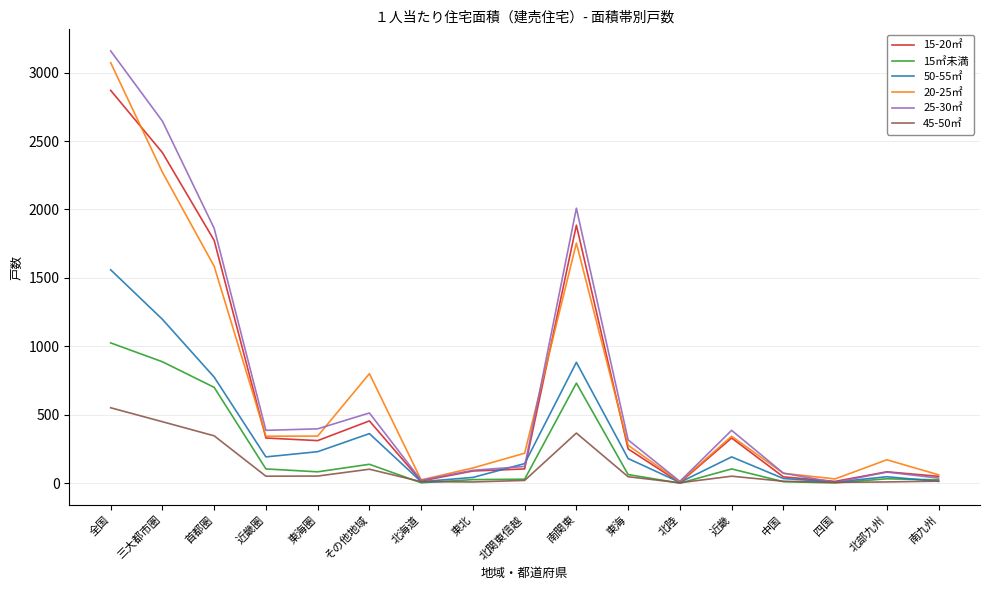

What is the difference between the second highest and minimum values in the 45-50㎡ series?

446